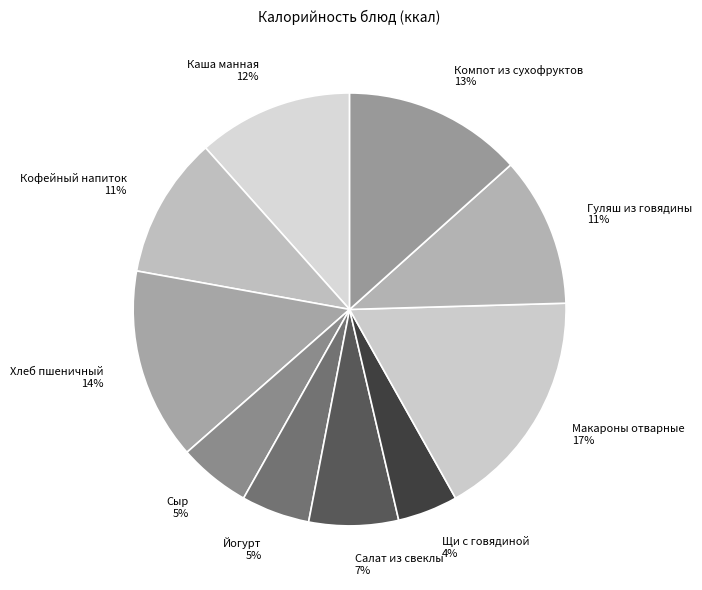

To the nearest percent, what percentage of the pie is Сыр?

5%